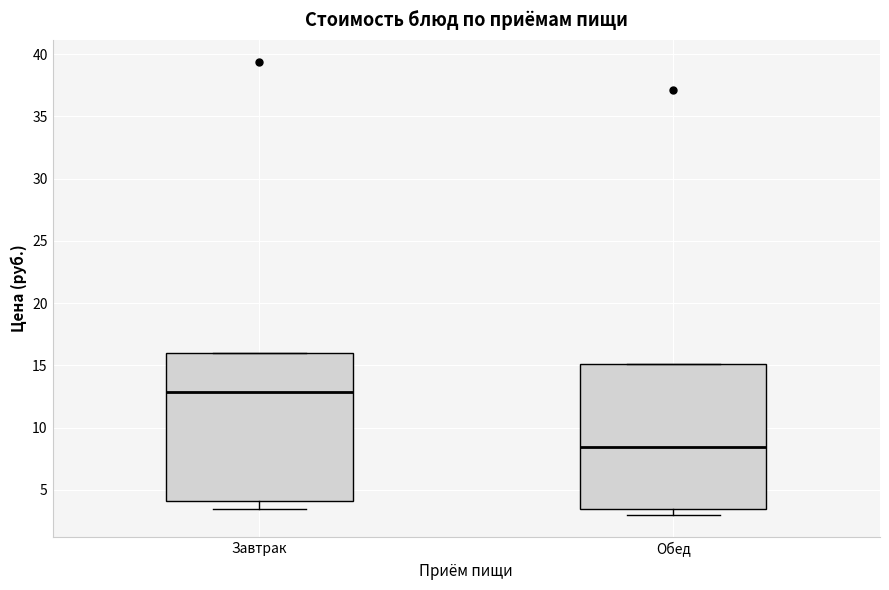

Reading left to right, transcribe this box plot: for each box, give where its median line is, the range the box spans, and where its two whiskers end, as read against the y-axis. The values are not printed on the chart, so give them approximately, as read against the axis.

Завтрак: median 13.0, box 4.0 to 16.0, whiskers 3.5 to 16.0
Обед: median 8.5, box 3.5 to 15.0, whiskers 3.0 to 15.0